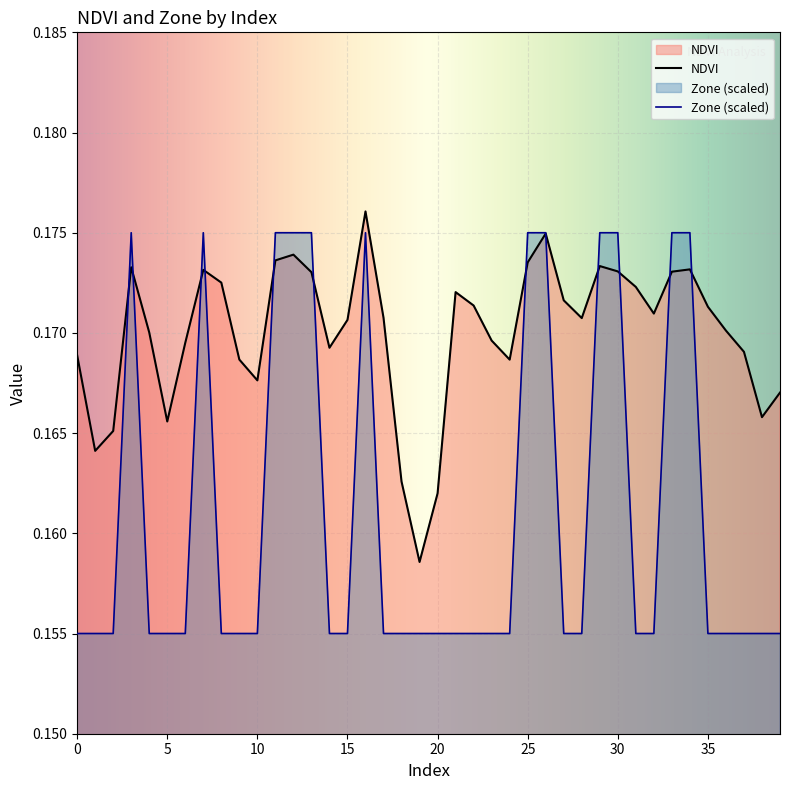

At how many categories does at least one series exceed 0?

40